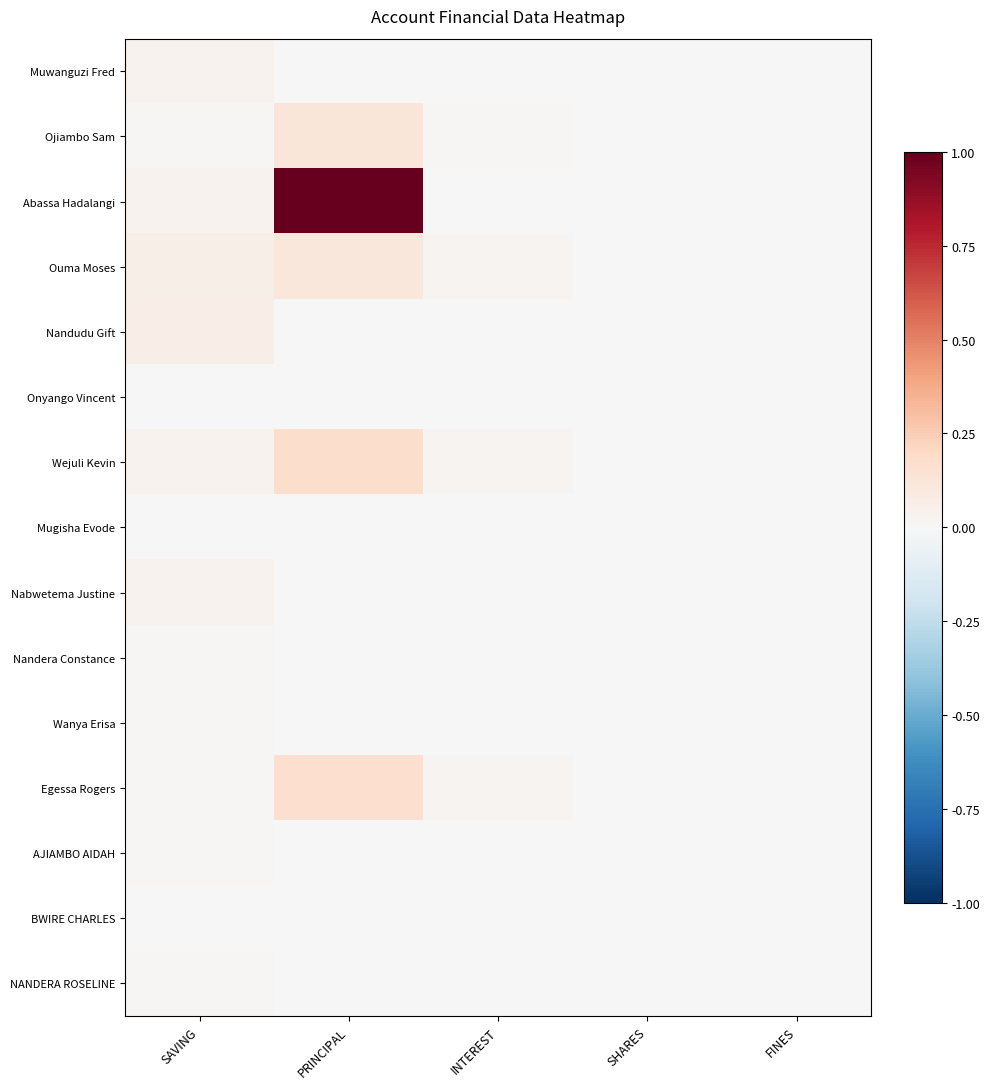

Reading left to right, transcribe all the data shown in this chart.

Muwanguzi Fred: SAVING=0.0	PRINCIPAL=0.0	INTEREST=0.0	SHARES=0.0	FINES=0.0
Ojiambo Sam: SAVING=0.0	PRINCIPAL=0.1	INTEREST=0.0	SHARES=0.0	FINES=0.0
Abassa Hadalangi: SAVING=0.0	PRINCIPAL=1.0	INTEREST=0.0	SHARES=0.0	FINES=0.0
Ouma Moses: SAVING=0.1	PRINCIPAL=0.1	INTEREST=0.0	SHARES=0.0	FINES=0.0
Nandudu Gift: SAVING=0.1	PRINCIPAL=0.0	INTEREST=0.0	SHARES=0.0	FINES=0.0
Onyango Vincent: SAVING=0.0	PRINCIPAL=0.0	INTEREST=0.0	SHARES=0.0	FINES=0.0
Wejuli Kevin: SAVING=0.0	PRINCIPAL=0.2	INTEREST=0.0	SHARES=0.0	FINES=0.0
Mugisha Evode: SAVING=0.0	PRINCIPAL=0.0	INTEREST=0.0	SHARES=0.0	FINES=0.0
Nabwetema Justine: SAVING=0.0	PRINCIPAL=0.0	INTEREST=0.0	SHARES=0.0	FINES=0.0
Nandera Constance: SAVING=0.0	PRINCIPAL=0.0	INTEREST=0.0	SHARES=0.0	FINES=0.0
Wanya Erisa: SAVING=0.0	PRINCIPAL=0.0	INTEREST=0.0	SHARES=0.0	FINES=0.0
Egessa Rogers: SAVING=0.0	PRINCIPAL=0.2	INTEREST=0.0	SHARES=0.0	FINES=0.0
AJIAMBO AIDAH: SAVING=0.0	PRINCIPAL=0.0	INTEREST=0.0	SHARES=0.0	FINES=0.0
BWIRE CHARLES: SAVING=0.0	PRINCIPAL=0.0	INTEREST=0.0	SHARES=0.0	FINES=0.0
NANDERA ROSELINE: SAVING=0.0	PRINCIPAL=0.0	INTEREST=0.0	SHARES=0.0	FINES=0.0